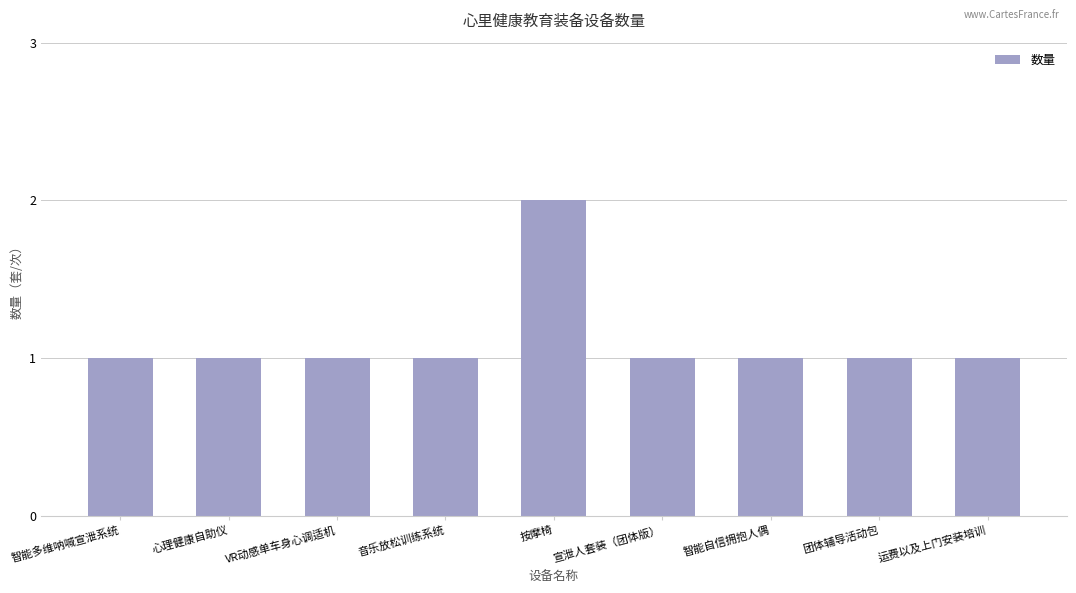

Is it true that the value at 按摩椅 is 2?

True